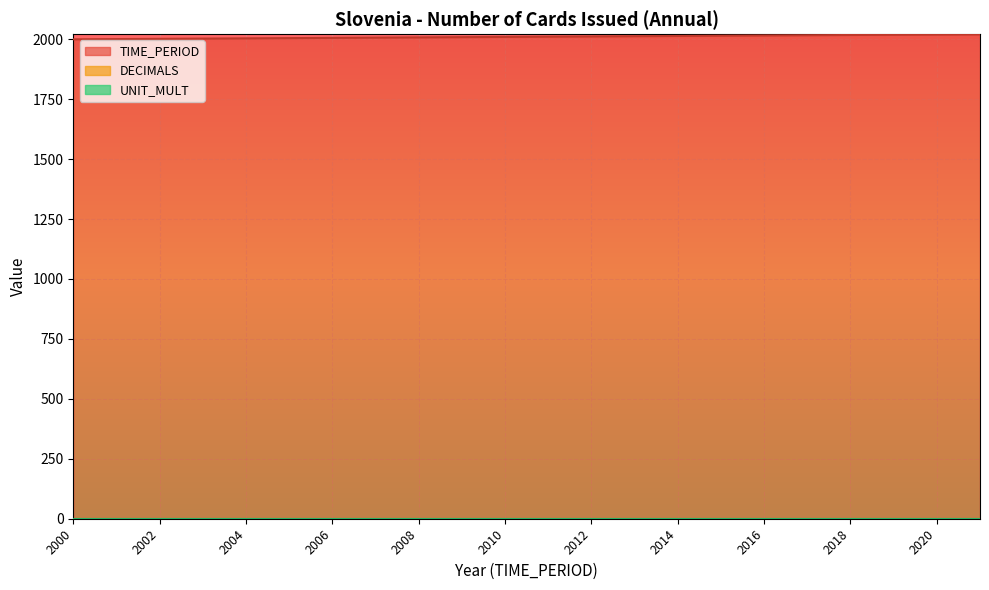

Does the chart display data point markers on the line(s)?

No